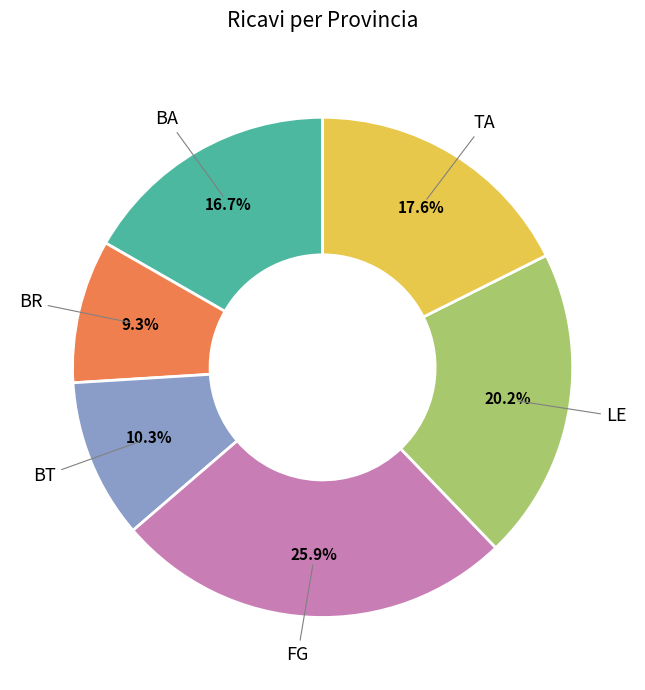

Does BT account for over 50% of the chart?

No